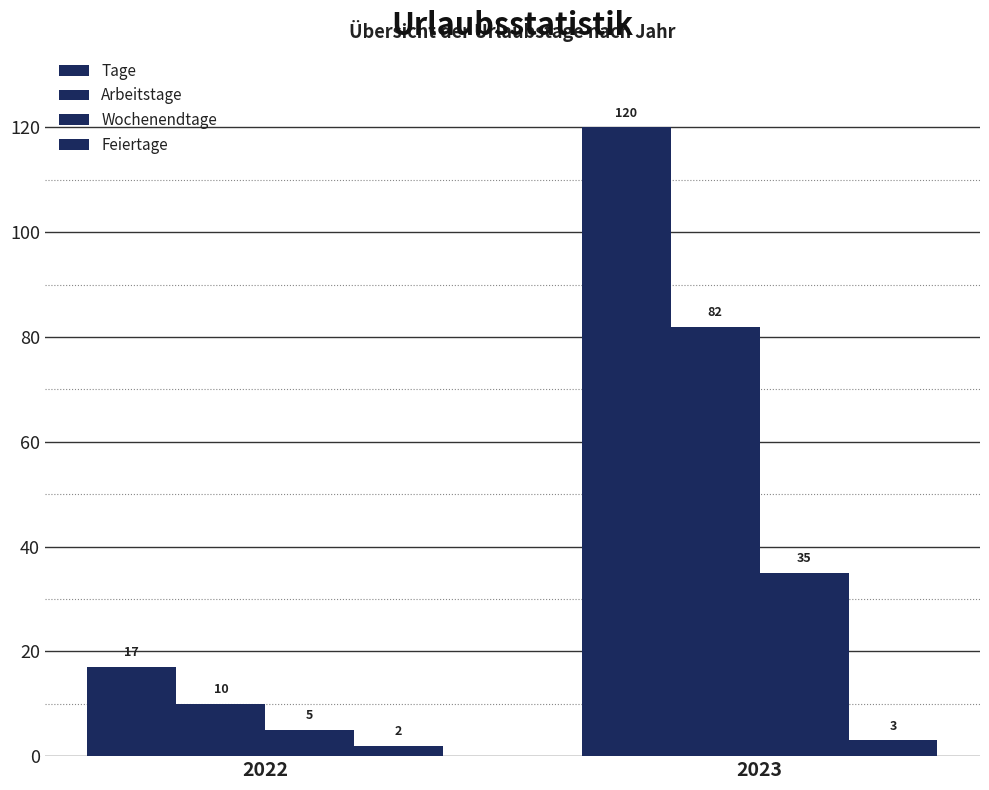

True or false: Arbeitstage has a value of 37 at 2023.

False